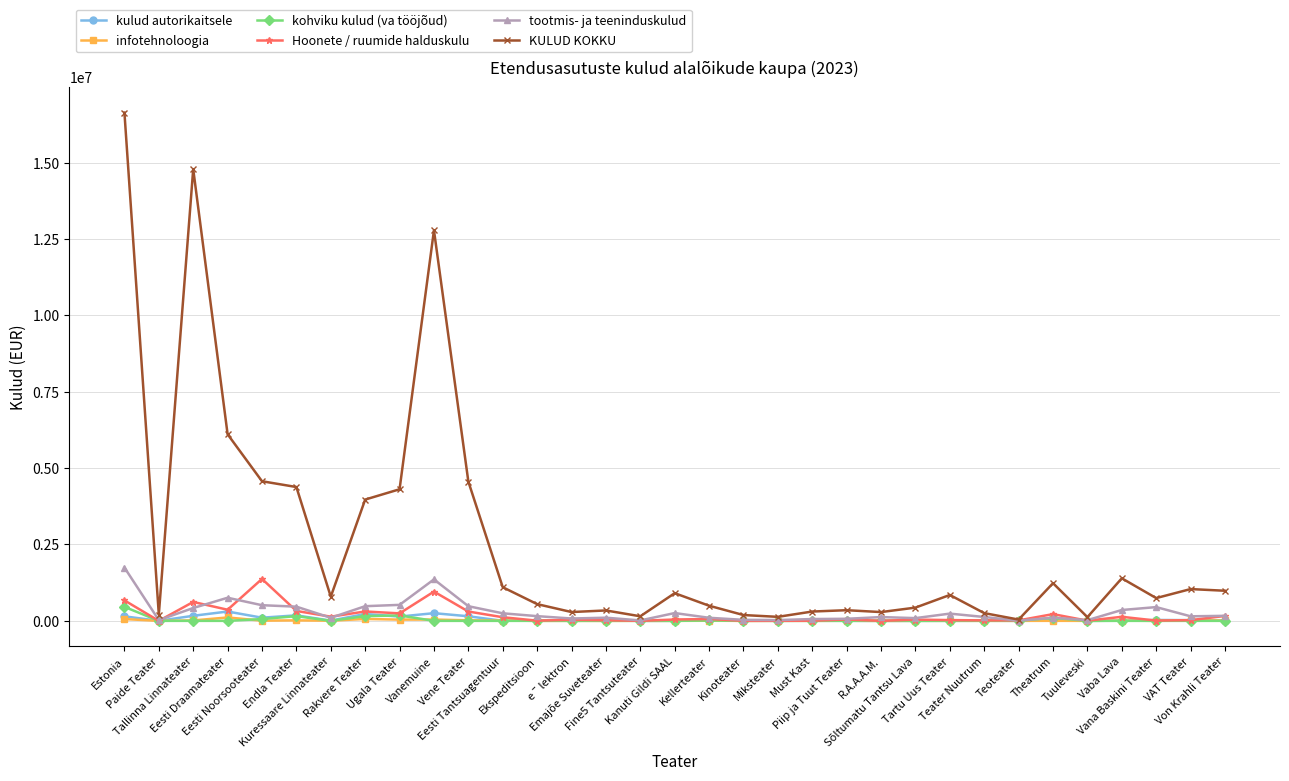

At which label does Hoonete / ruumide halduskulu first exceed 43822?

Estonia